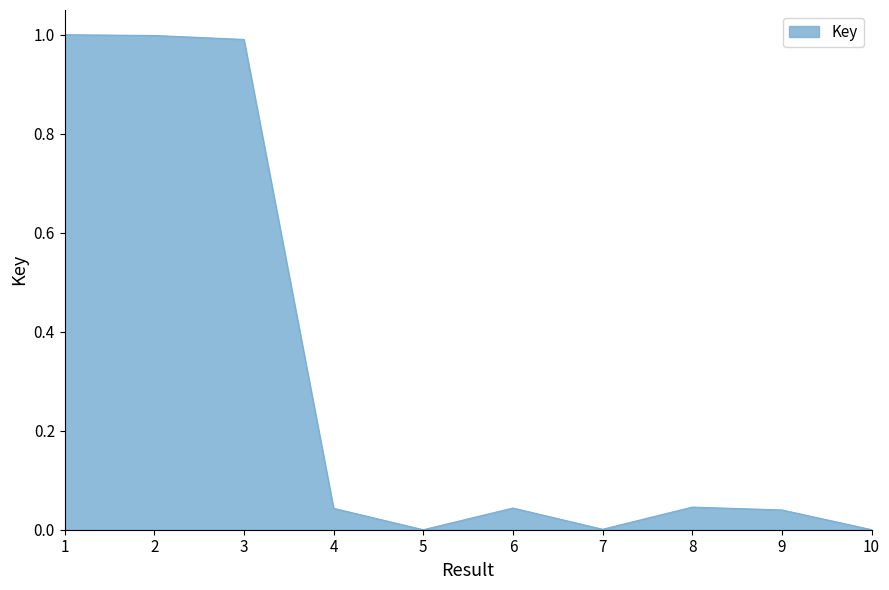

What is the maximum value shown in the chart?

1.0